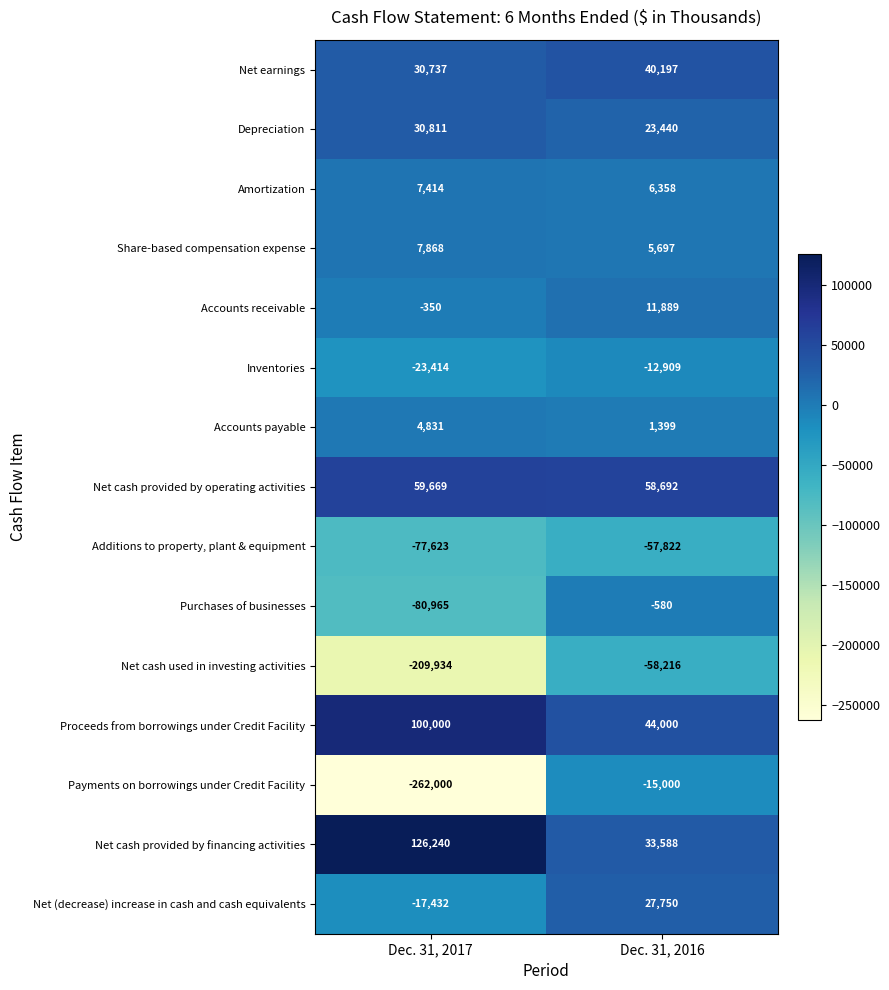

At Dec. 31, 2016, list the series in order from largest to smallest.

Net cash provided by operating activities, Proceeds from borrowings under Credit Facility, Net earnings, Net cash provided by financing activities, Net (decrease) increase in cash and cash equivalents, Depreciation, Accounts receivable, Amortization, Share-based compensation expense, Accounts payable, Purchases of businesses, Inventories, Payments on borrowings under Credit Facility, Additions to property, plant & equipment, Net cash used in investing activities